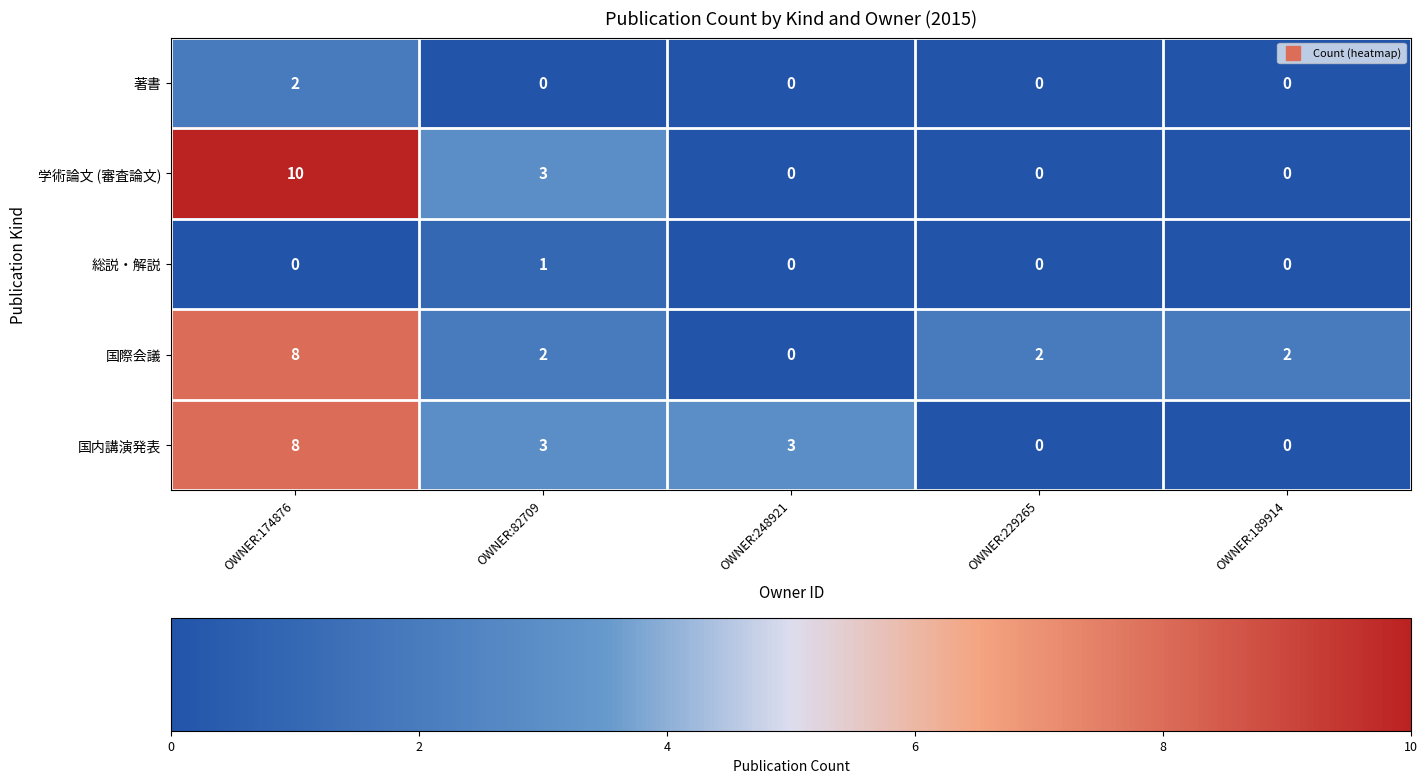

What is the greatest value displayed?

10